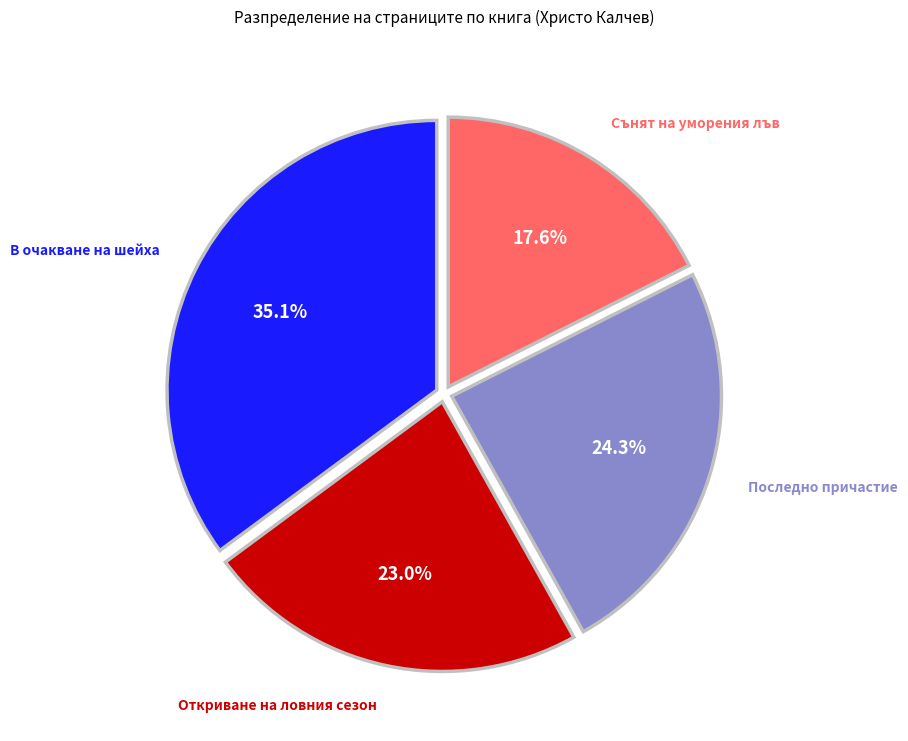

Is there any slice that represents more than half of the pie?

No